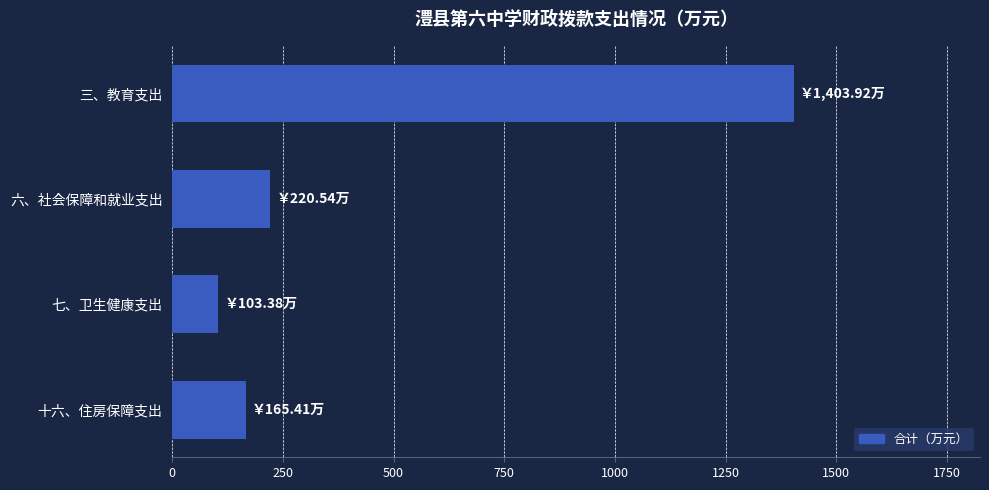

Are the bars horizontal?

Yes